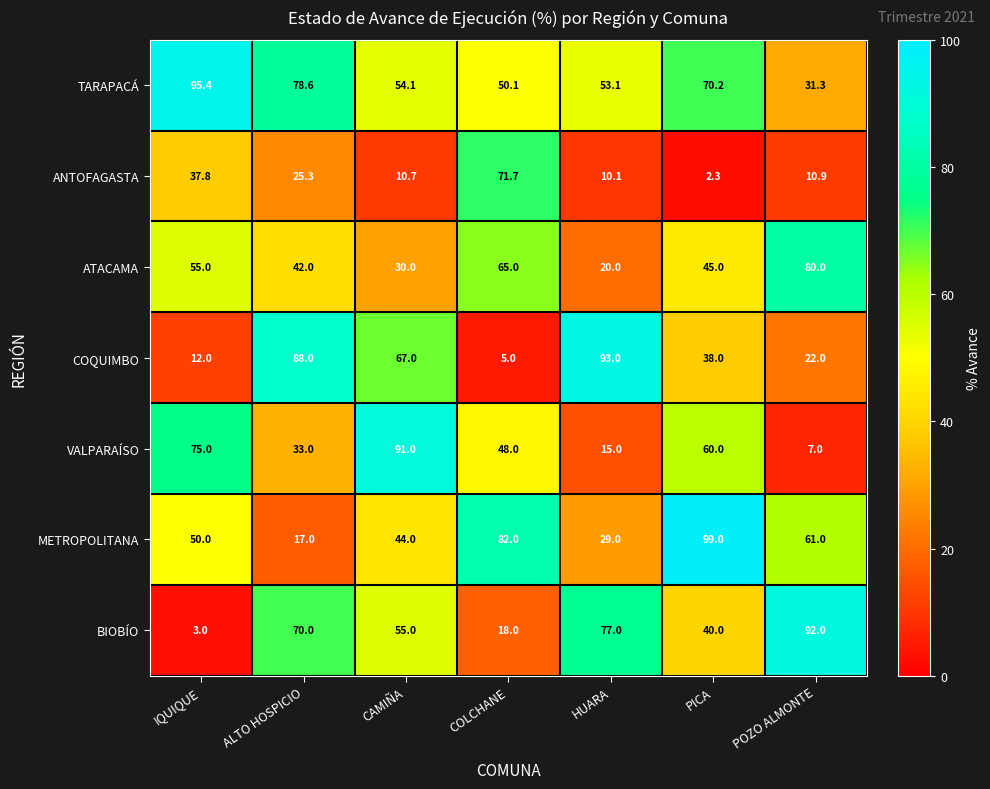

Which category has the lowest value in the METROPOLITANA series?

ALTO HOSPICIO